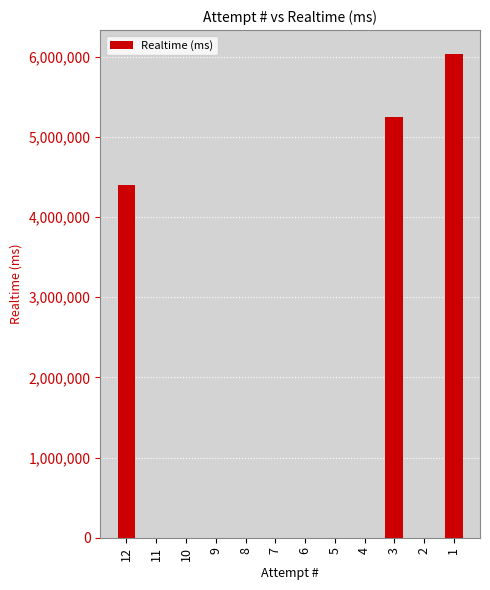

What is the maximum value shown in the chart?

6030095